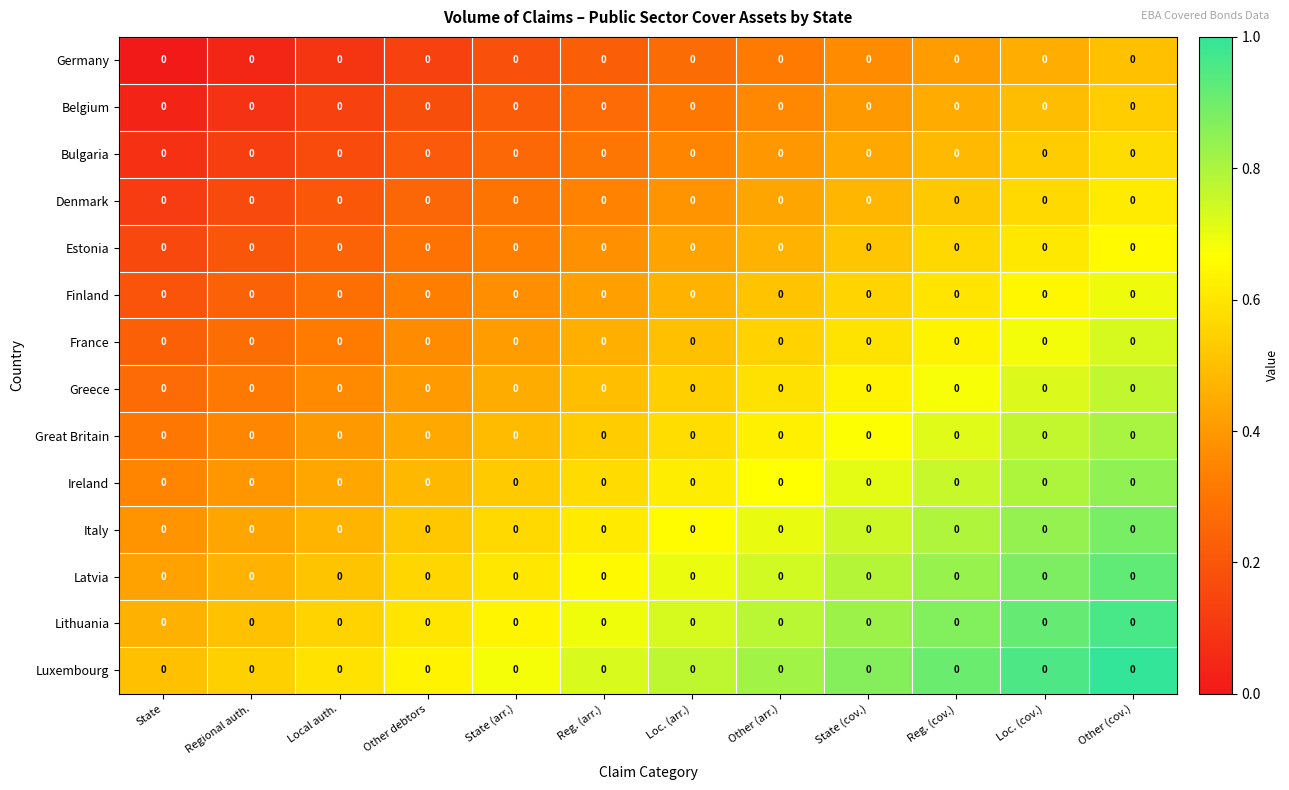

What is the sum of the Latvia values at Other debtors and Reg. (arr.)?

1.2